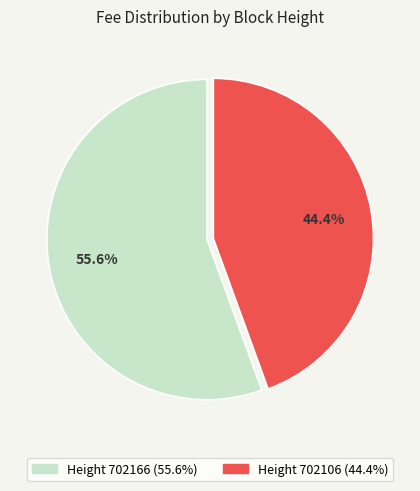

Is there a majority slice in this chart?

Yes